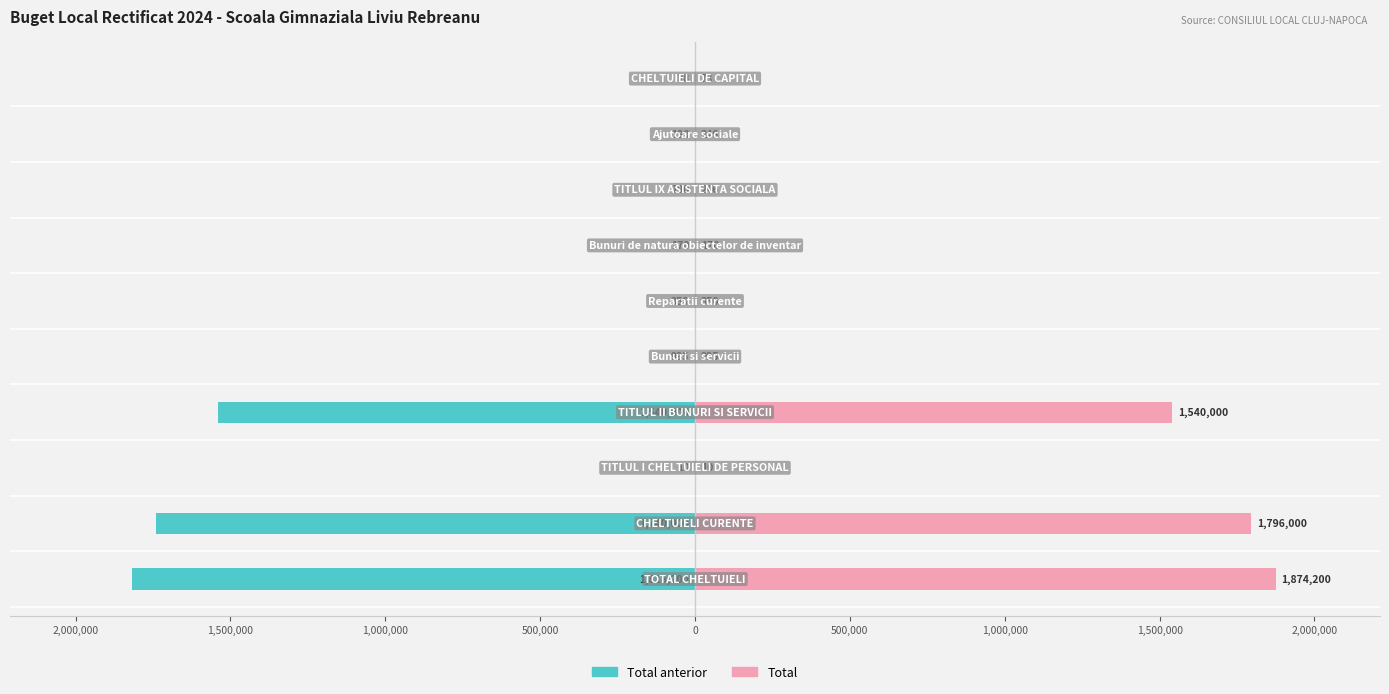

What are all the series names shown in the legend?

Total anterior, Total